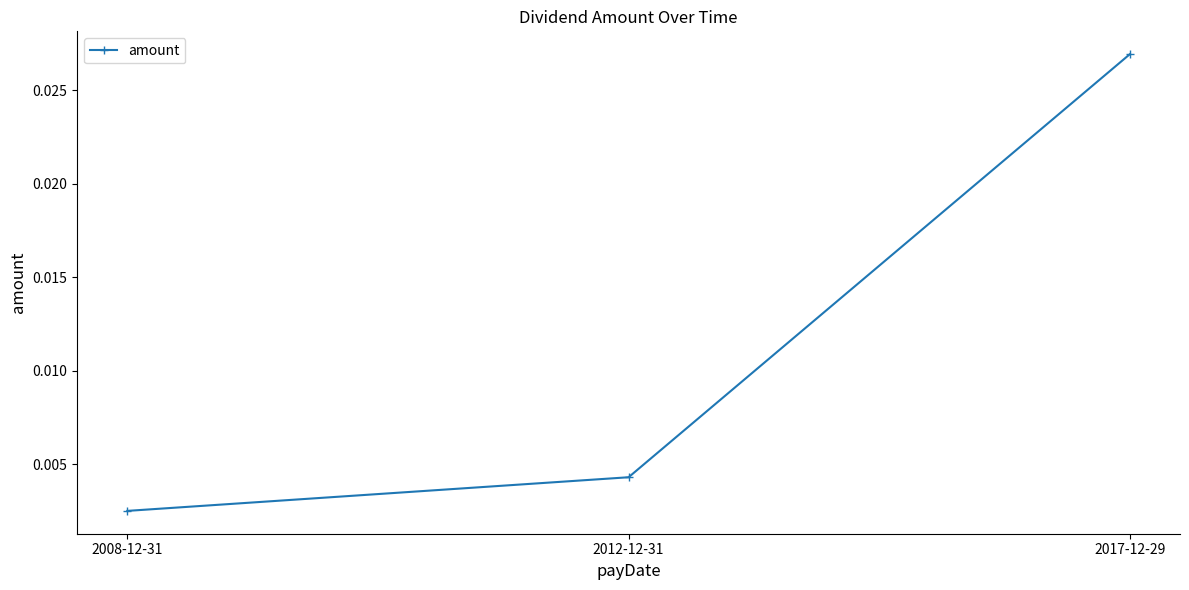

List the labels in order of value, largest first.

2017-12-29, 2012-12-31, 2008-12-31